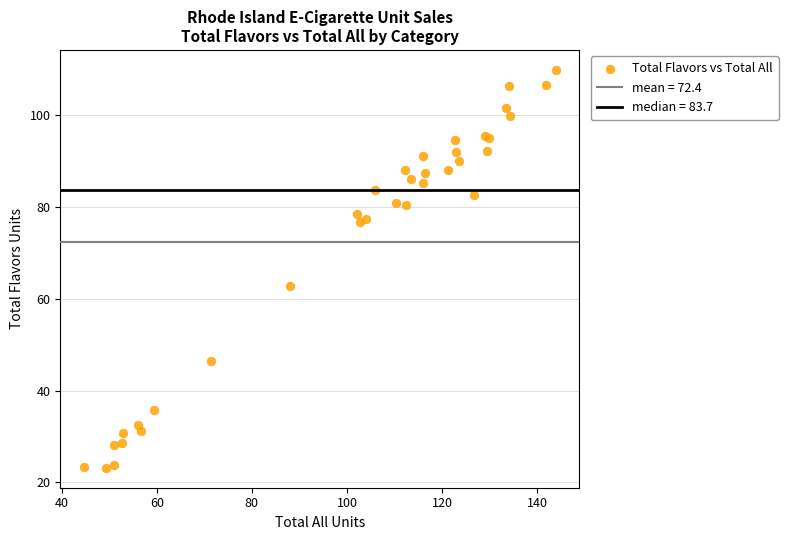

What Y value in the scatter plot is closest to 66?

62.8